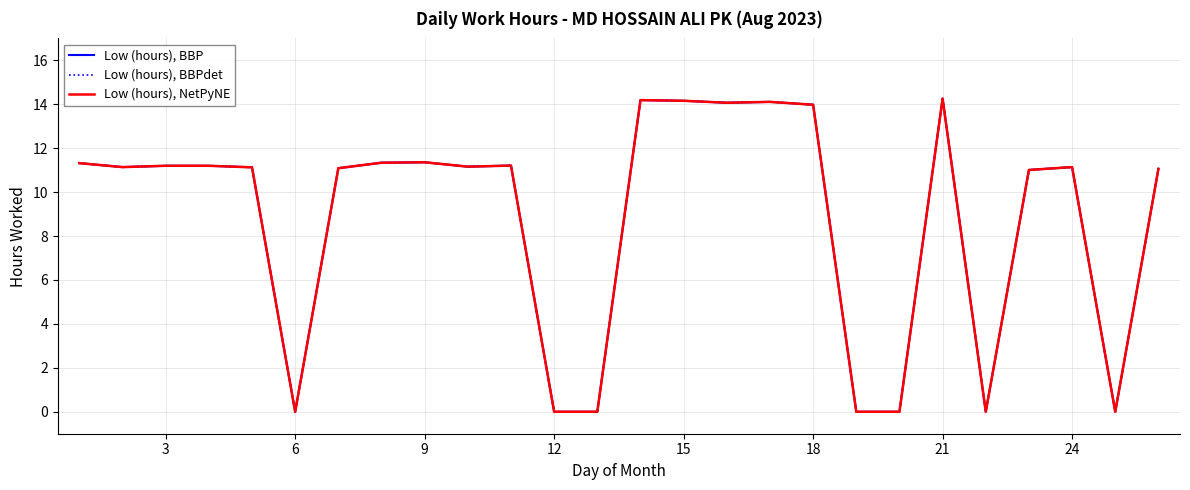

True or false: Low (hours), BBPdet and Low (hours), BBP cross at least once.

False